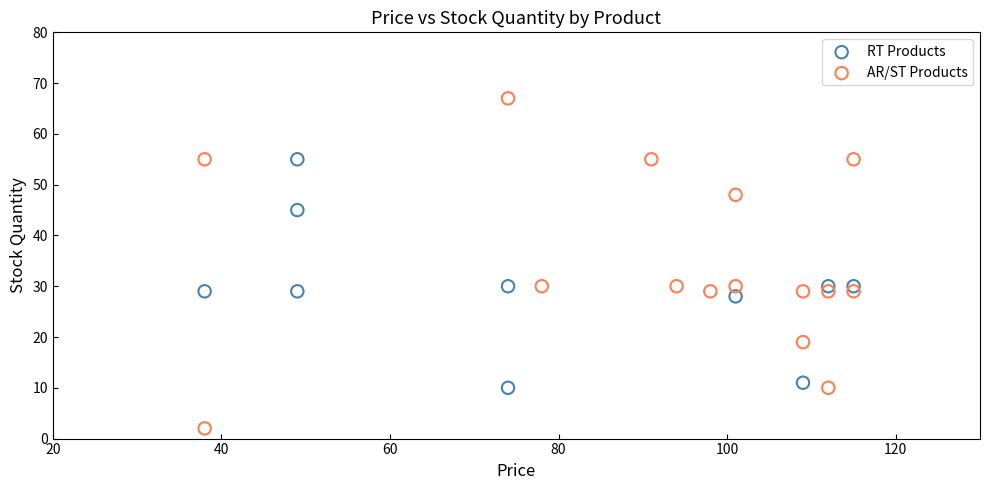

Which series contains the lowest Y value?

AR/ST Products